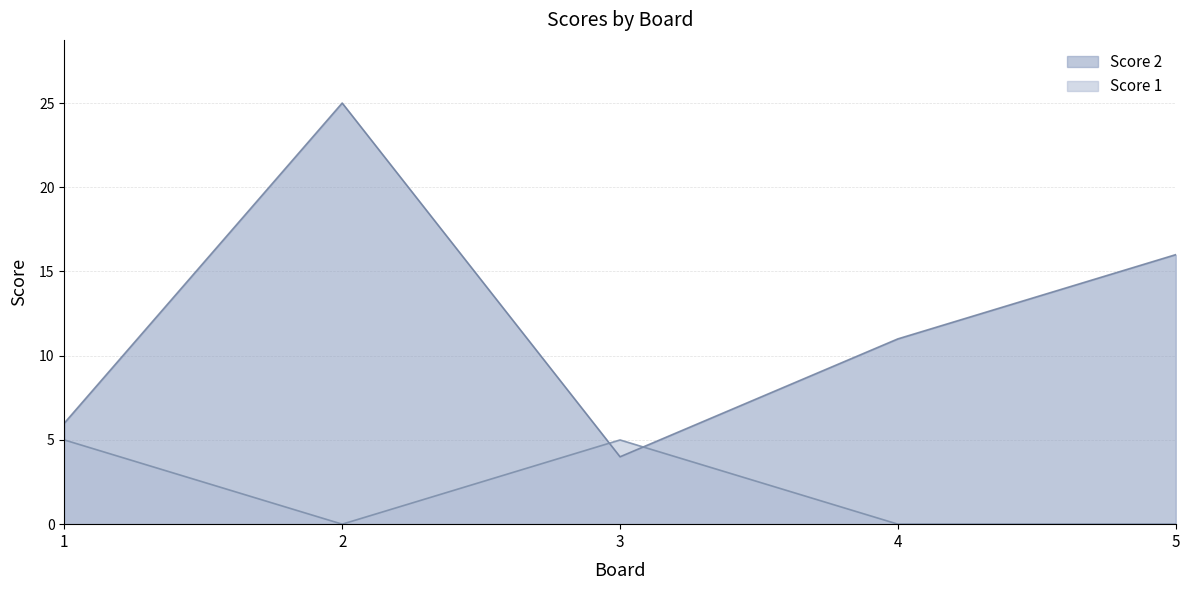

At which label is Score 1 closest to 2?

2